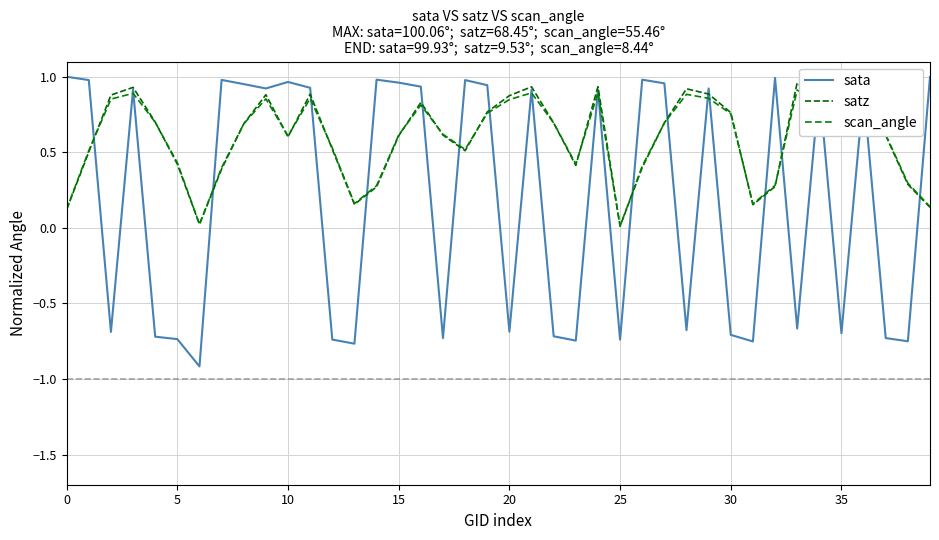

What is the label of the 31st point from the right?

9